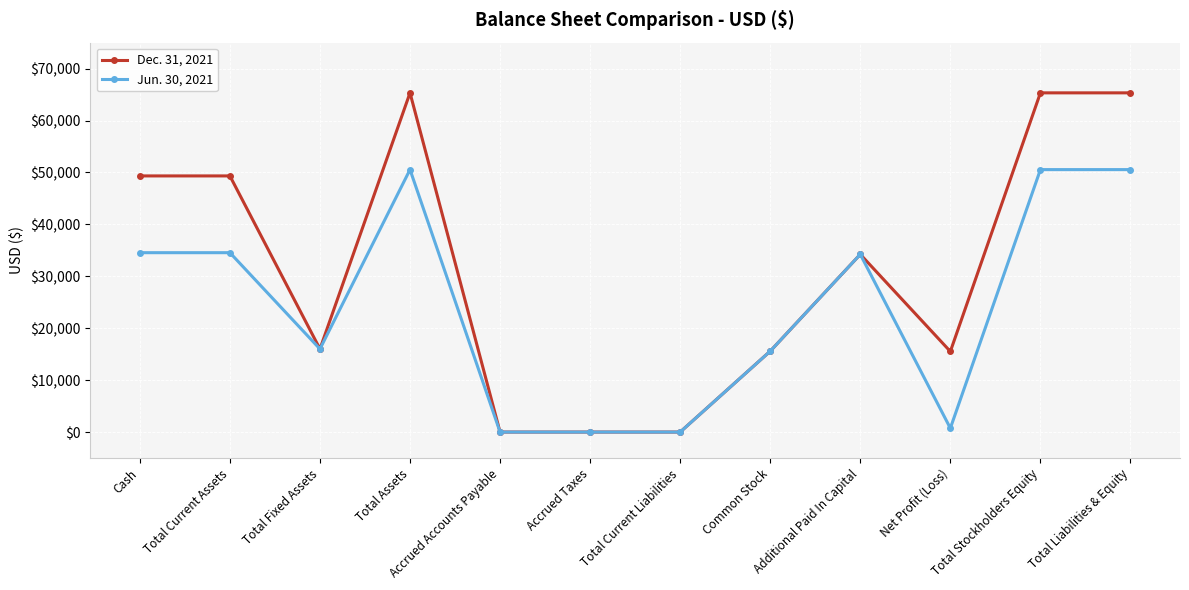

Where is Dec. 31, 2021 nearest to the value 32667?

Additional Paid In Capital